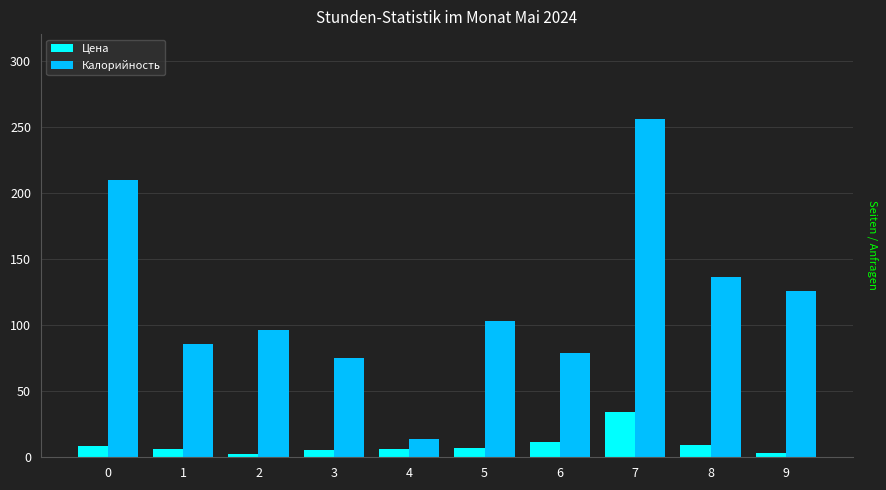

How many groups of bars are there?

10